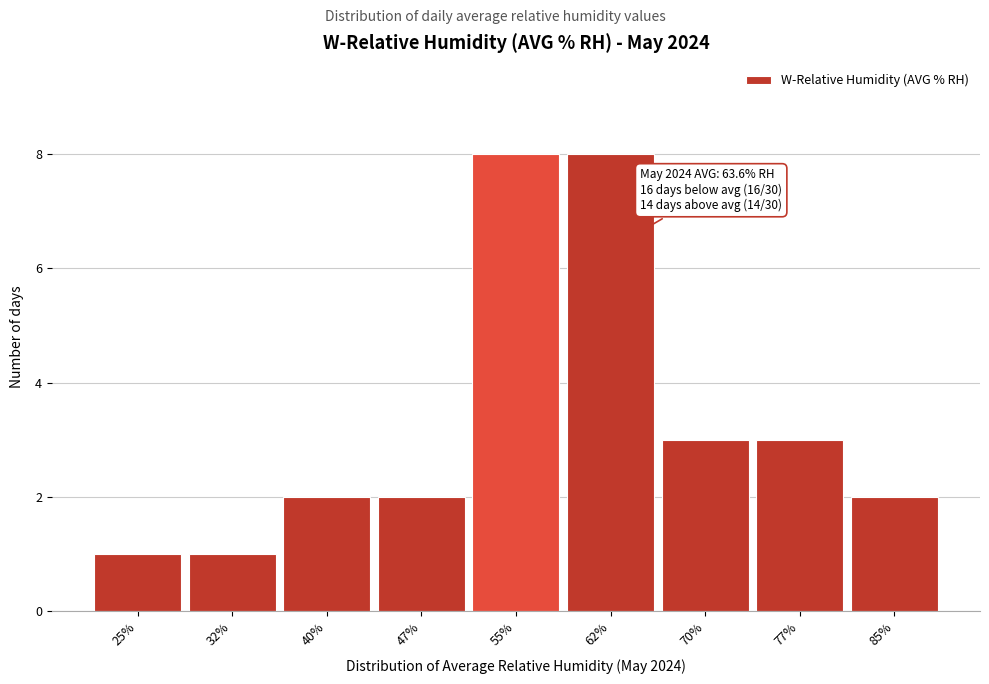

Reading left to right, what are all the values shown in this chart?

25%=1	32%=1	40%=2	47%=2	55%=8	62%=8	70%=3	77%=3	85%=2